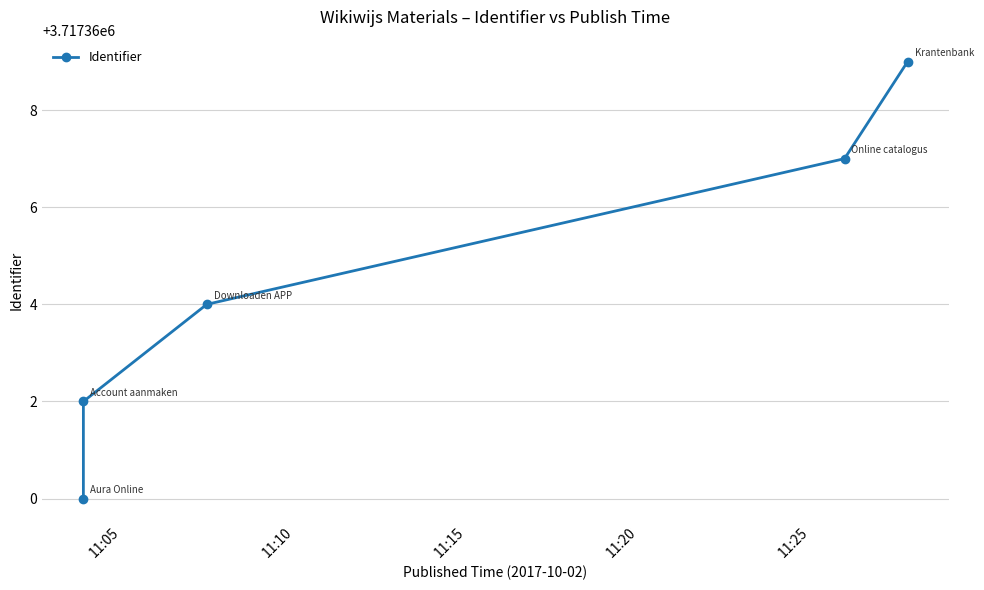

Reading right to left, extract all data points from this chart.

3717369	3717367	3717364	3717362	3717360